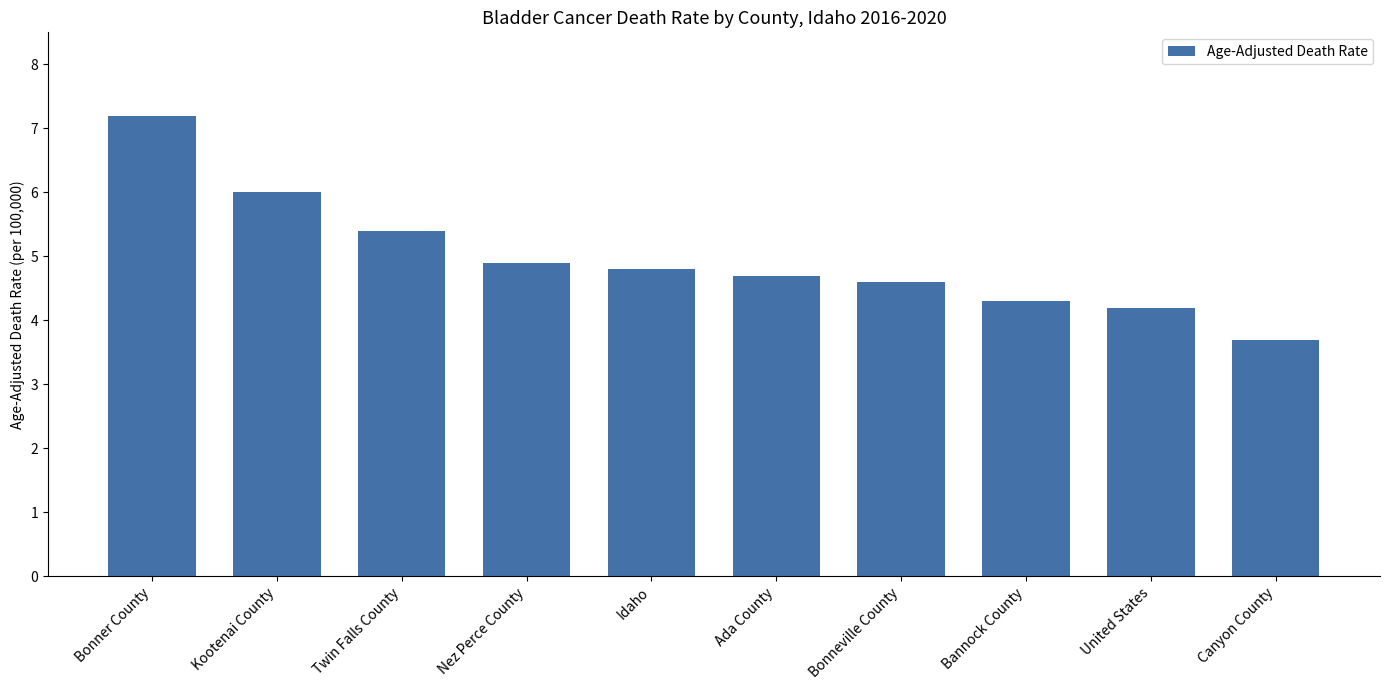

What is the difference between the maximum and second lowest values?

3.0